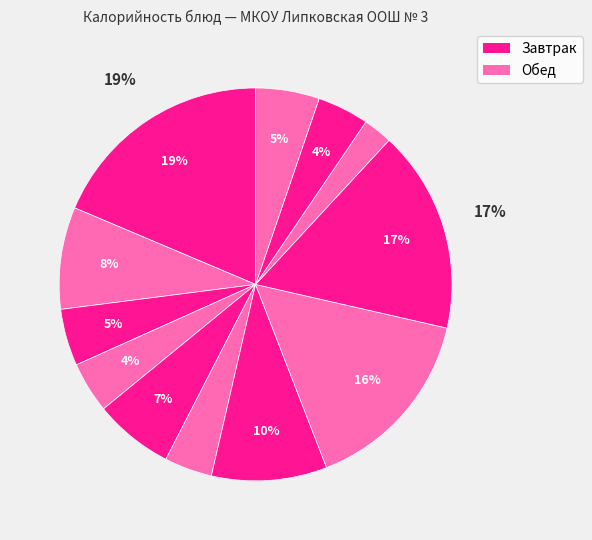

Rank the categories by value from highest to lowest.

Каша рисовая вязкая, Шницель из кур, Макароны отварные, Суп картоф с крупой, Какао с молоком, Масло сливочное, Хлеб ржаной, Батон нарезной, Батон йодированный, Груша, Салат витаминный, Чай с сахаром